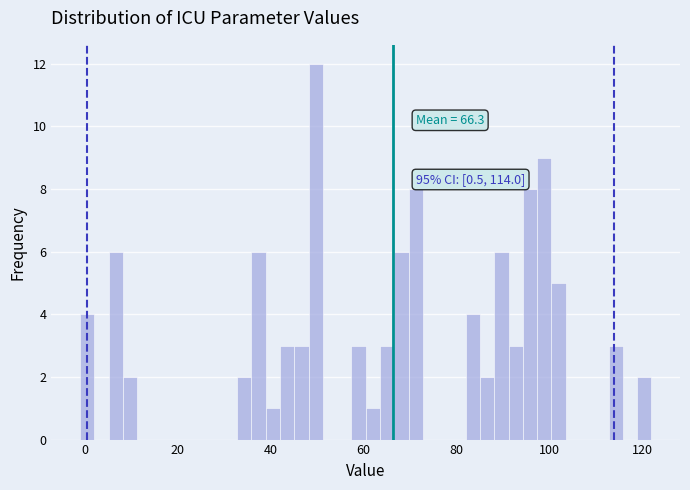

Around what value on the x-axis is the tallest bar? Give the approximate position of its centre, as read against the axis.

50